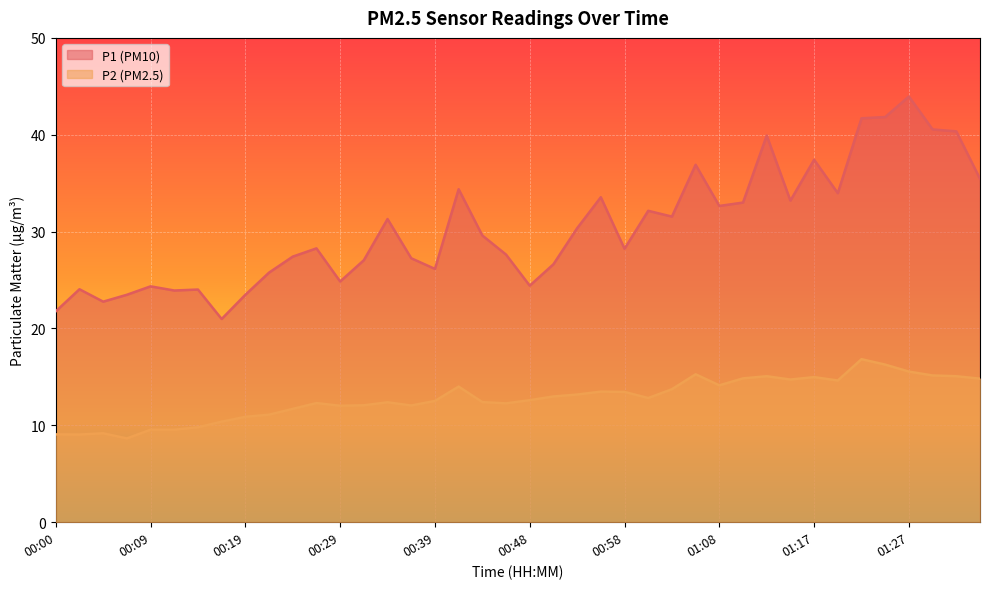

What is the sum of the P1 values at 00:00 and 00:04?

44.5